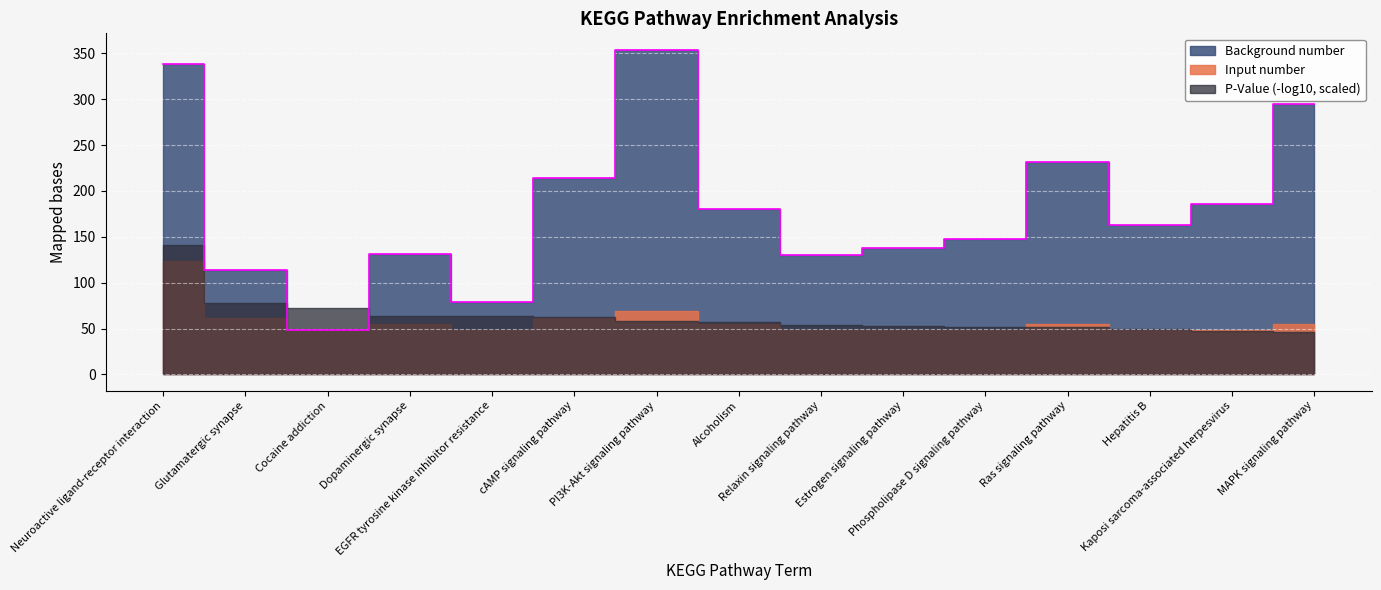

What position from the left is Ras signaling pathway?

12